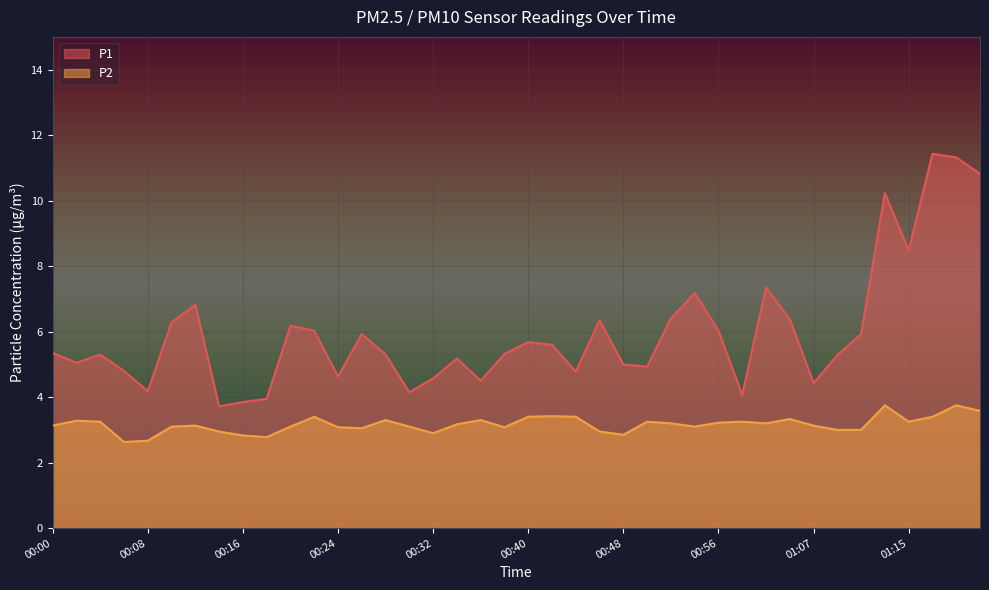

What is the label of the 21st point from the left?

00:40